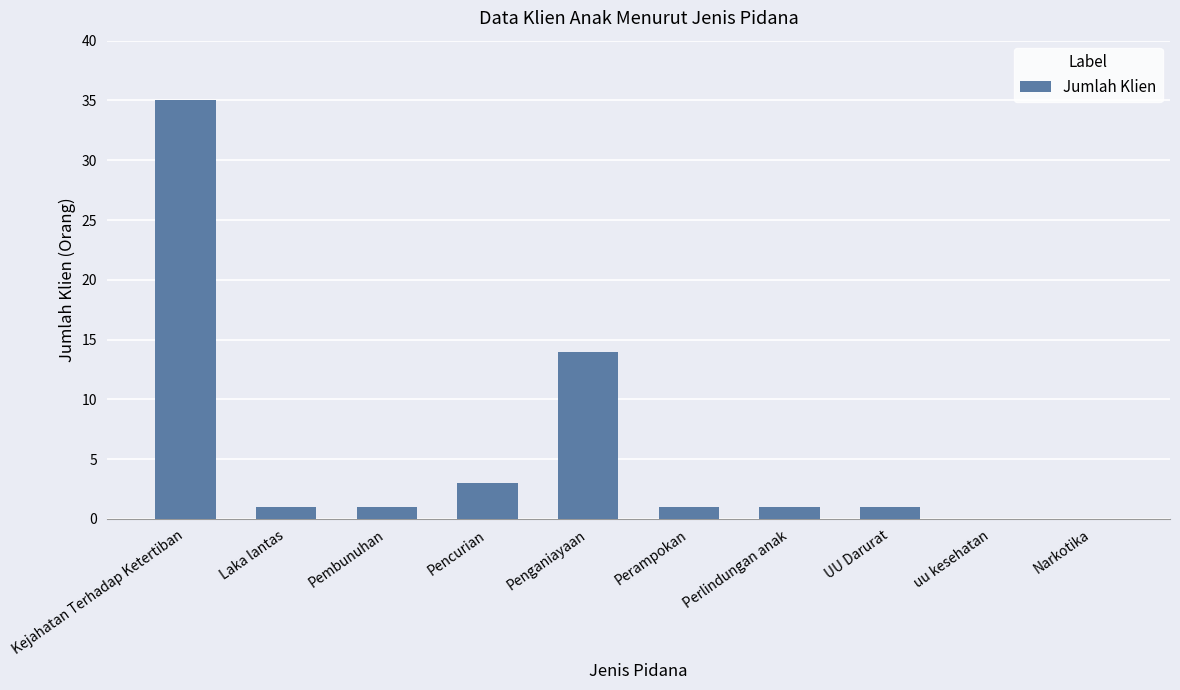

Reading left to right, extract all data points from this chart.

Kejahatan Terhadap Ketertiban=35	Laka lantas=1	Pembunuhan=1	Pencurian=3	Penganiayaan=14	Perampokan=1	Perlindungan anak=1	UU Darurat=1	uu kesehatan=0	Narkotika=0